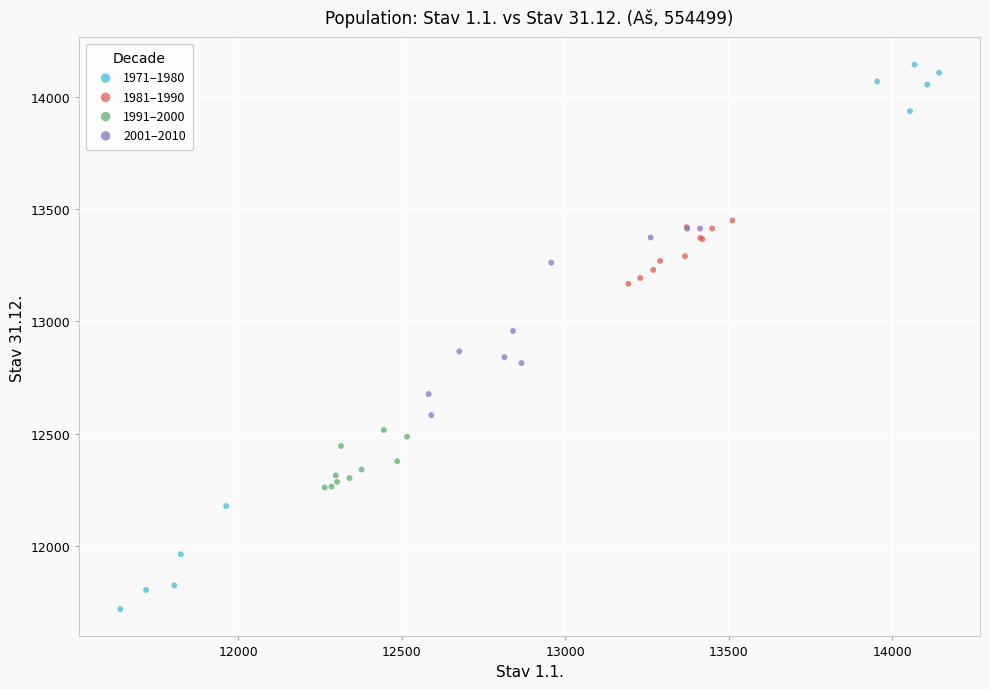

Which series has the widest spread of Y values?

1971–1980